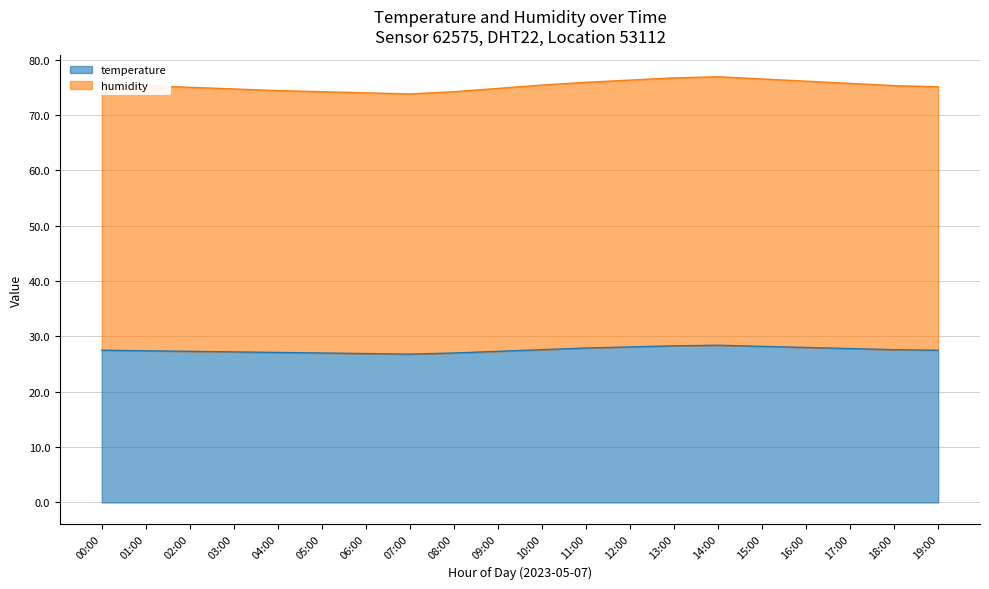

What is the difference between the highest and lowest values at 02:00?

47.7